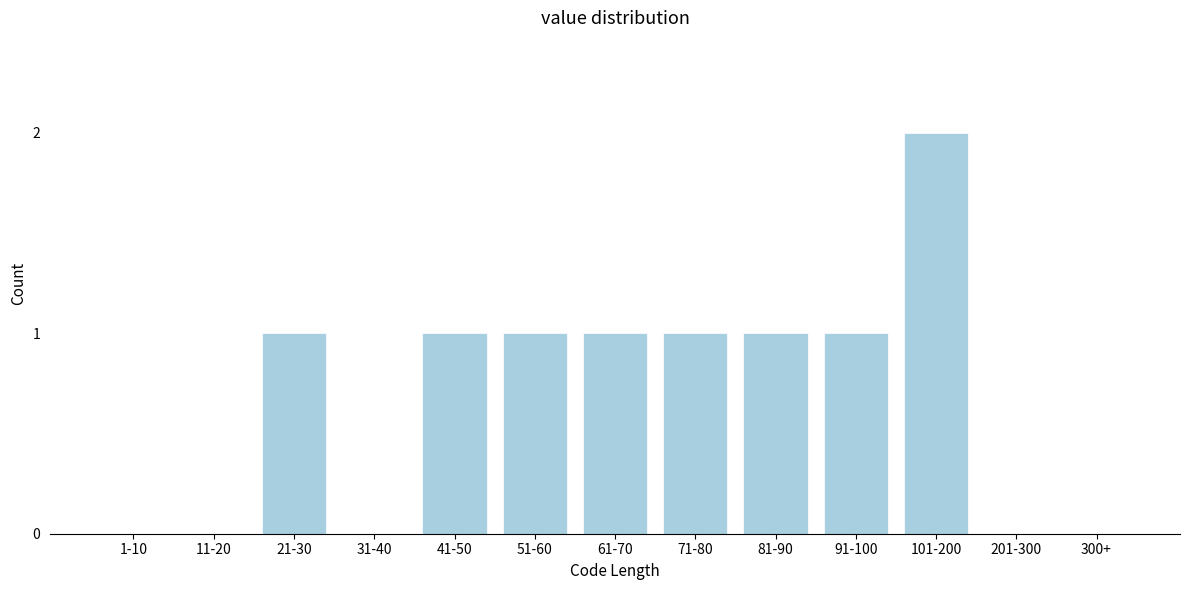

Reading left to right, transcribe all the data shown in this chart.

1-10=0	11-20=0	21-30=1	31-40=0	41-50=1	51-60=1	61-70=1	71-80=1	81-90=1	91-100=1	101-200=2	201-300=0	300+=0